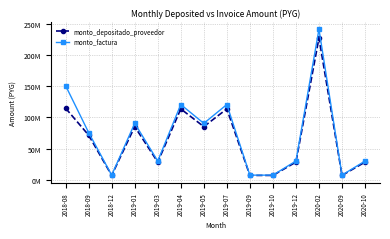

What is the label of the 13th point from the left?

2020-09